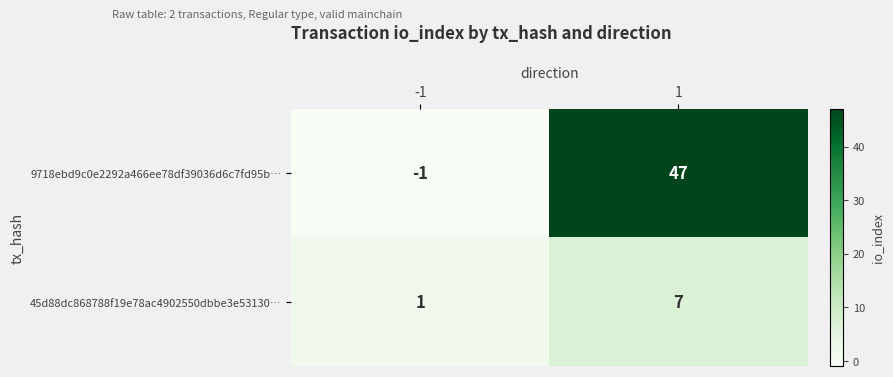

Reading left to right, list all the values displayed in this chart.

9718ebd9c0e2292a466ee78df39036d6c7fd95b…: -1=-1	1=47
45d88dc868788f19e78ac4902550dbbe3e53130…: -1=1	1=7